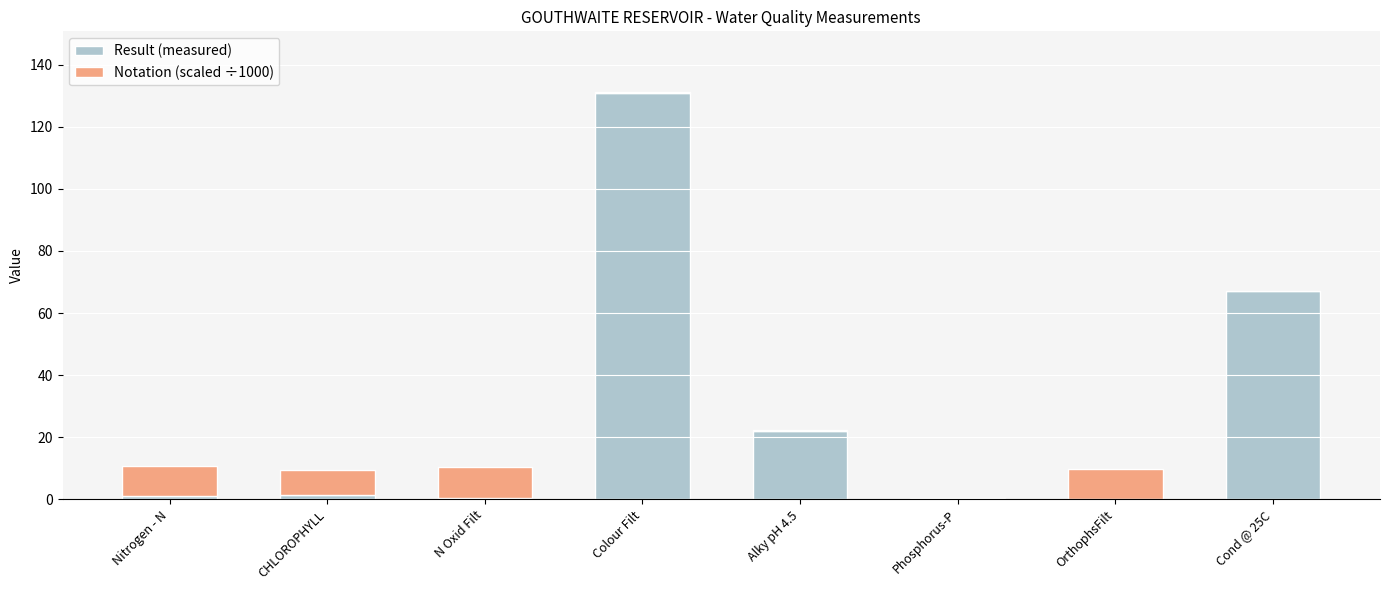

At which label is Result (measured) closest to 65?

Cond @ 25C